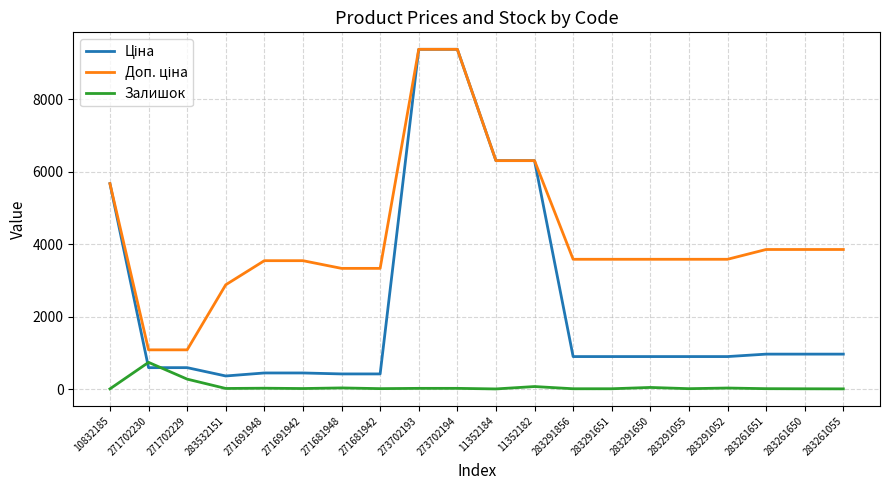

What is the maximum value for Залишок?

736.0